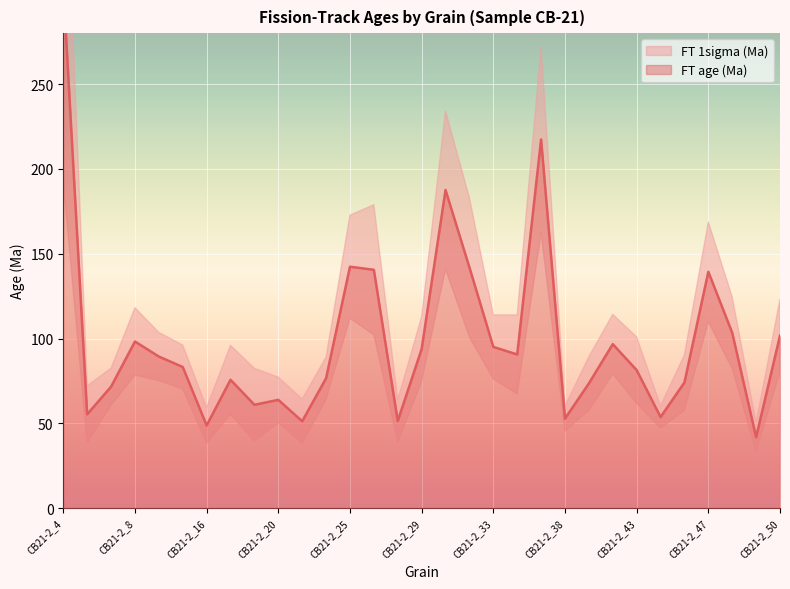

Where is the first local maximum?

CB21-2_8